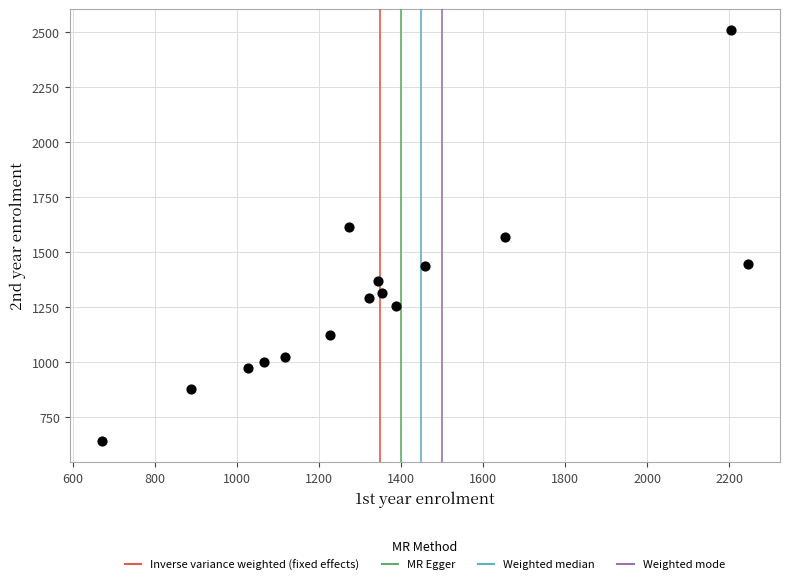

What is the range of X values (max minus min)?

1574